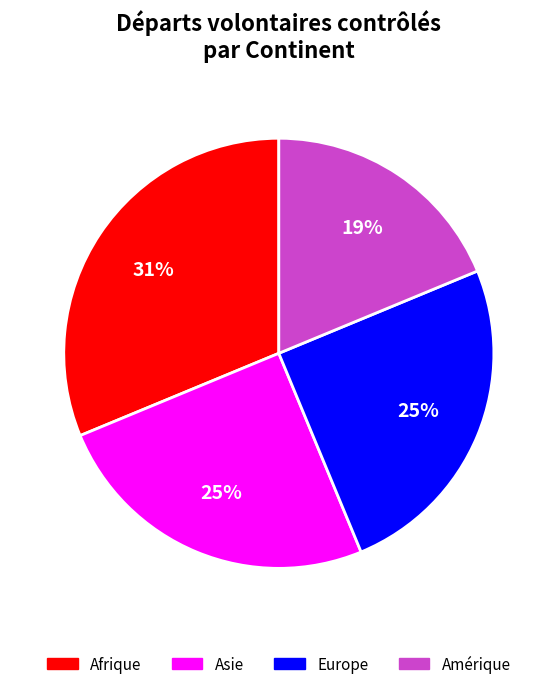

How many segments does this pie chart have?

4